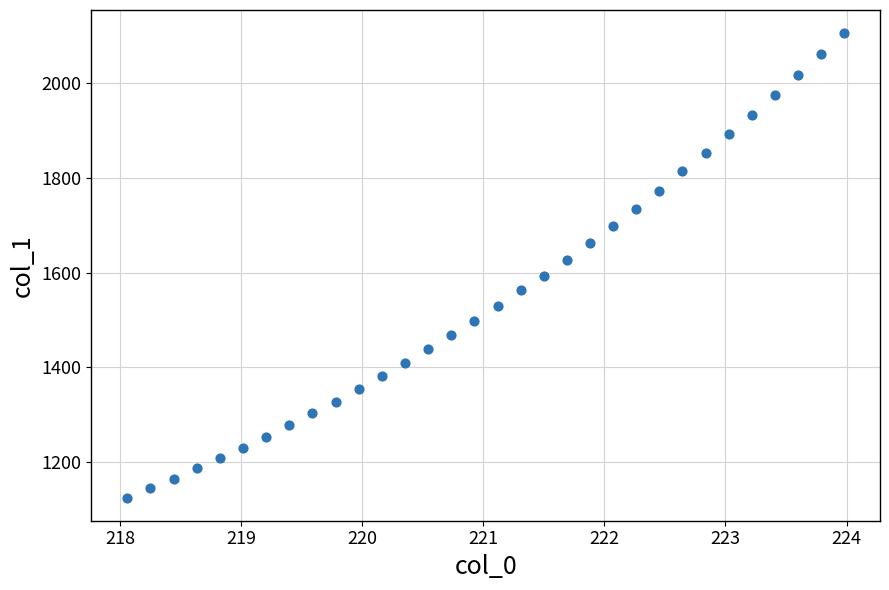

What is the range of Y values (max minus min)?

979.8